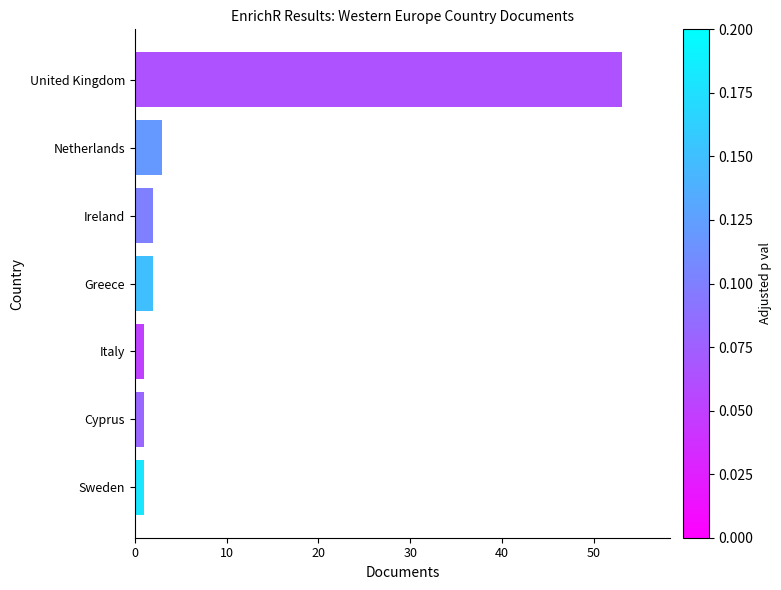

What is the smallest value displayed?

1